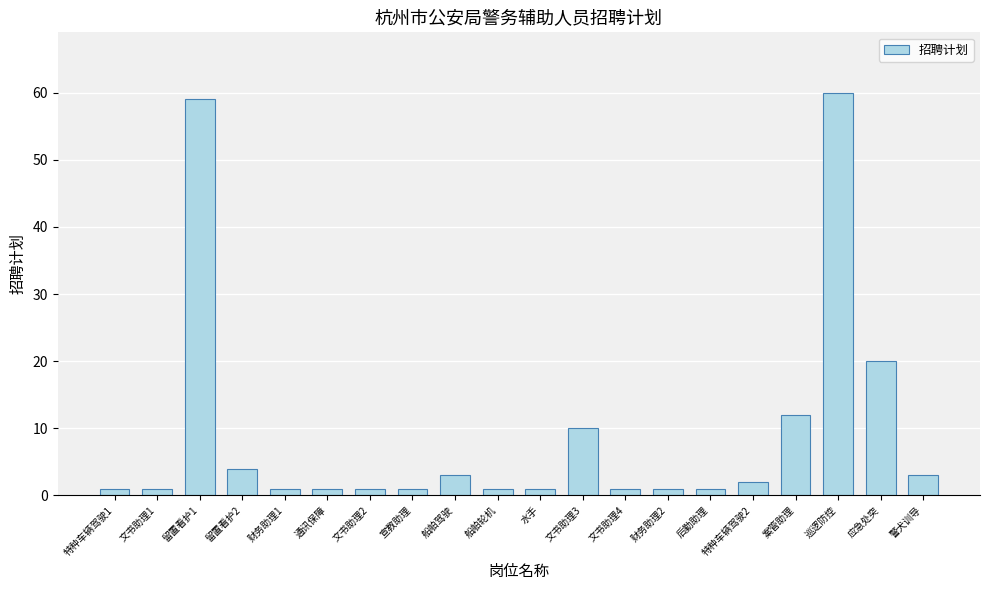

What is the difference between the maximum and minimum values?

59